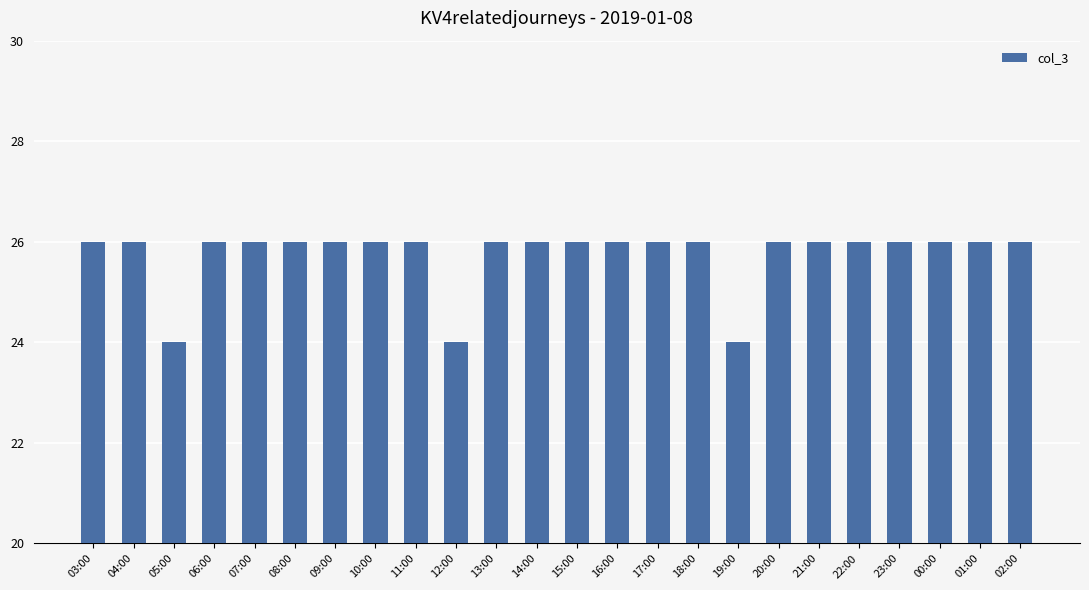

How many values are between 26 and 27?

21